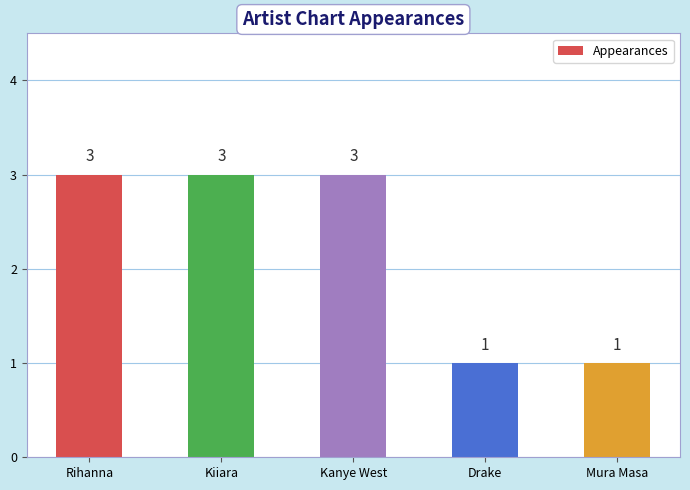

Are the bars horizontal?

No